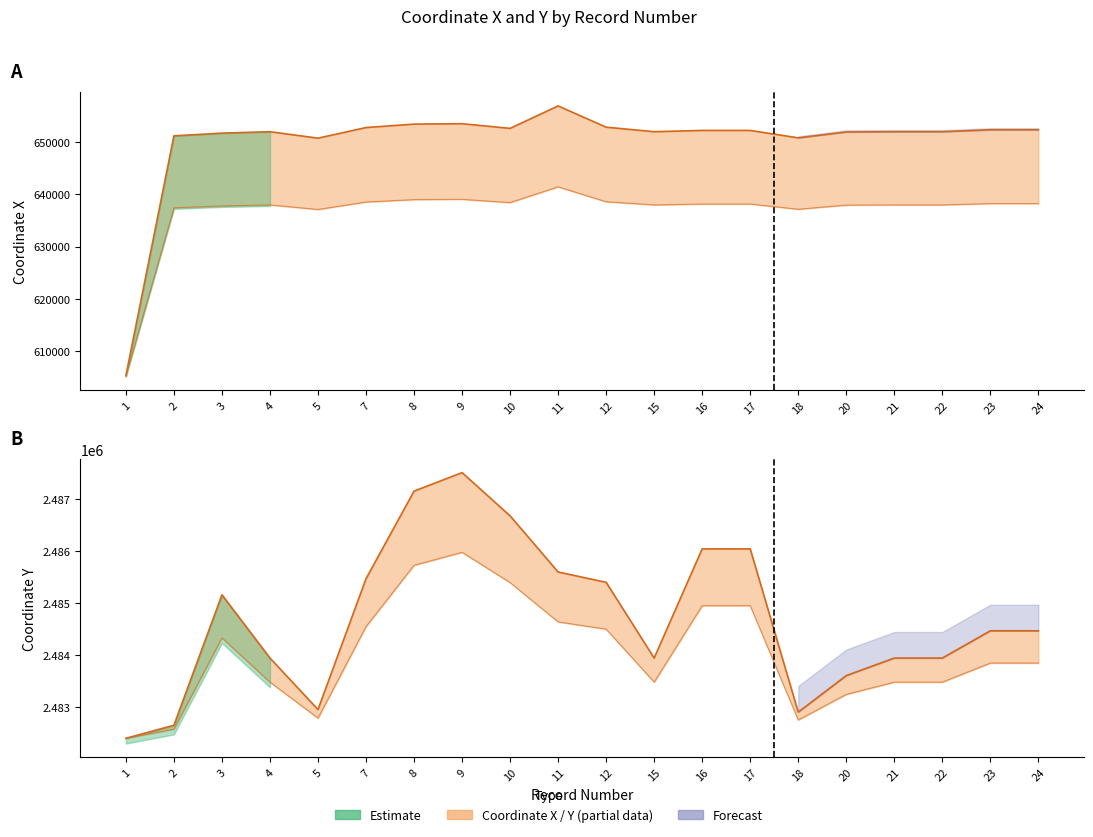

Where does the Coordinate X series first go above 652236?

7